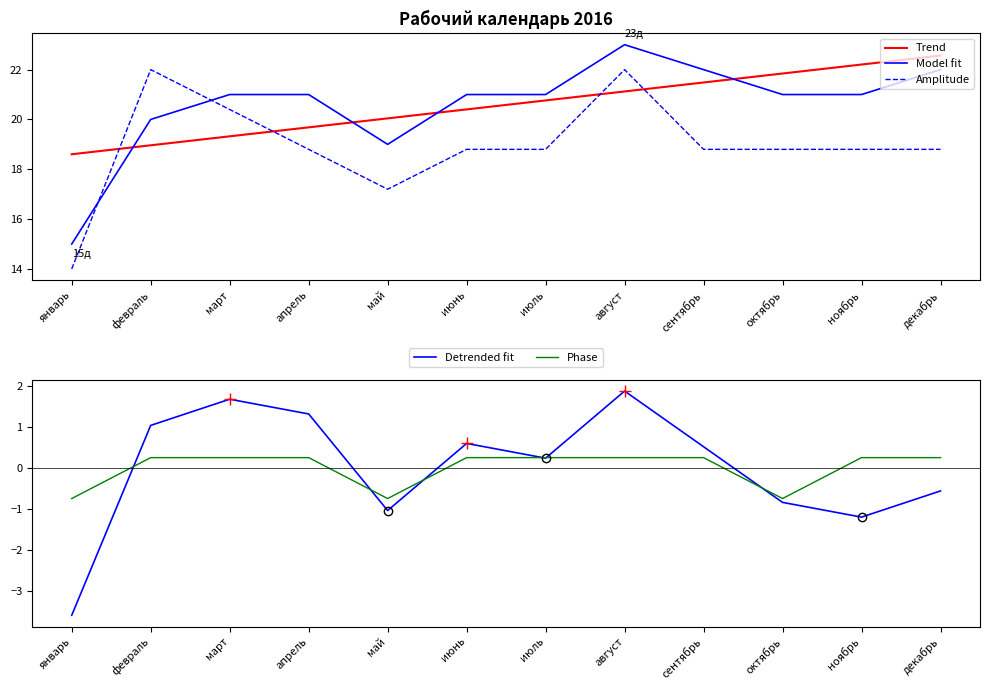

What is the label of the 7th point from the right?

июнь